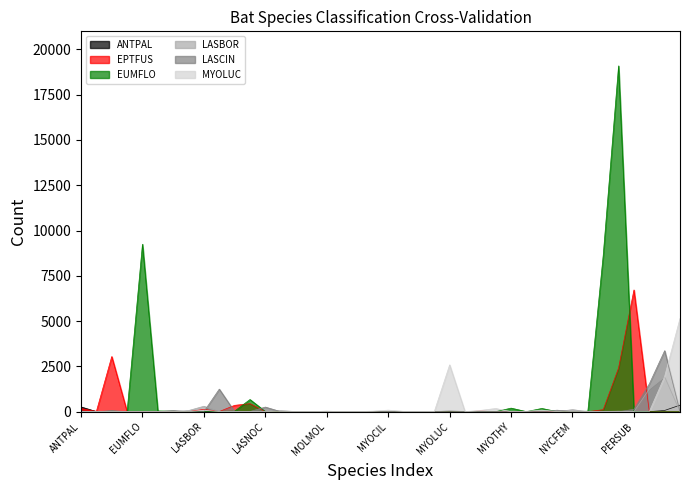

What is the maximum value shown in the chart?

19086